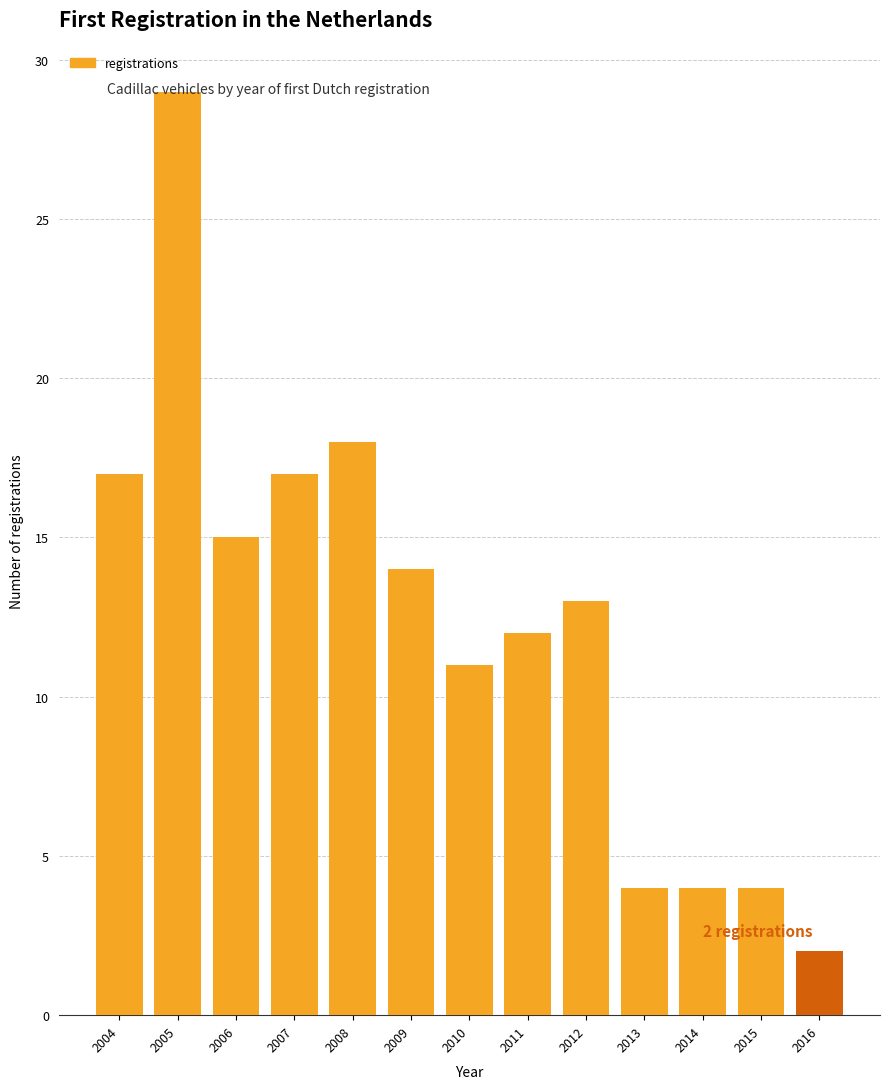

Reading right to left, transcribe all the data shown in this chart.

2	4	4	4	13	12	11	14	18	17	15	29	17